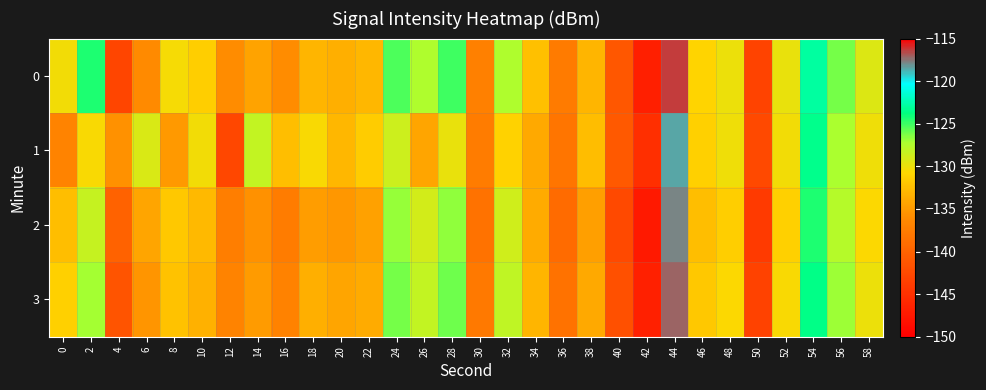

At which category is the sum across all series the highest?

44